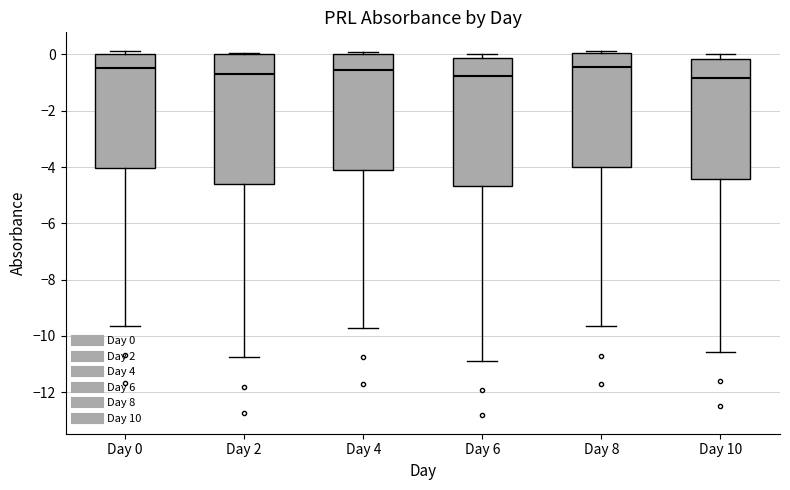

Reading left to right, transcribe this box plot: for each box, give where its median line is, the range the box spans, and where its two whiskers end, as read against the y-axis. The values are not printed on the chart, so give them approximately, as read against the axis.

Day 0: median -0.4, box -4.0 to 0.0, whiskers -9.6 to 0.2
Day 2: median -0.6, box -4.6 to 0.0, whiskers -10.8 to 0.0
Day 4: median -0.6, box -4.0 to 0.0, whiskers -9.8 to 0.0 (just above the box's upper edge)
Day 6: median -0.8, box -4.6 to -0.2, whiskers -11.0 to 0.0
Day 8: median -0.4, box -4.0 to 0.0, whiskers -9.6 to 0.2
Day 10: median -0.8, box -4.4 to -0.2, whiskers -10.6 to 0.0